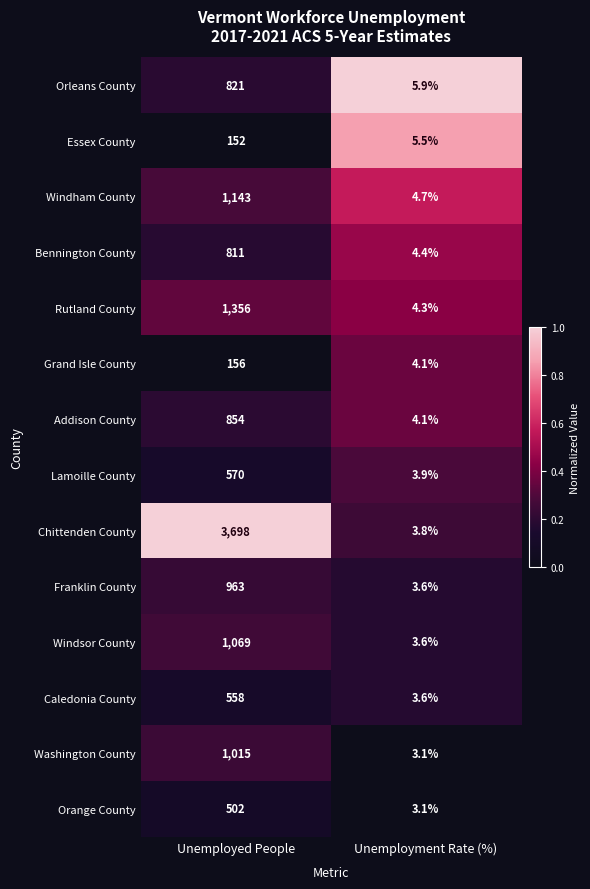

Which series has the largest range (max minus min)?

Chittenden County